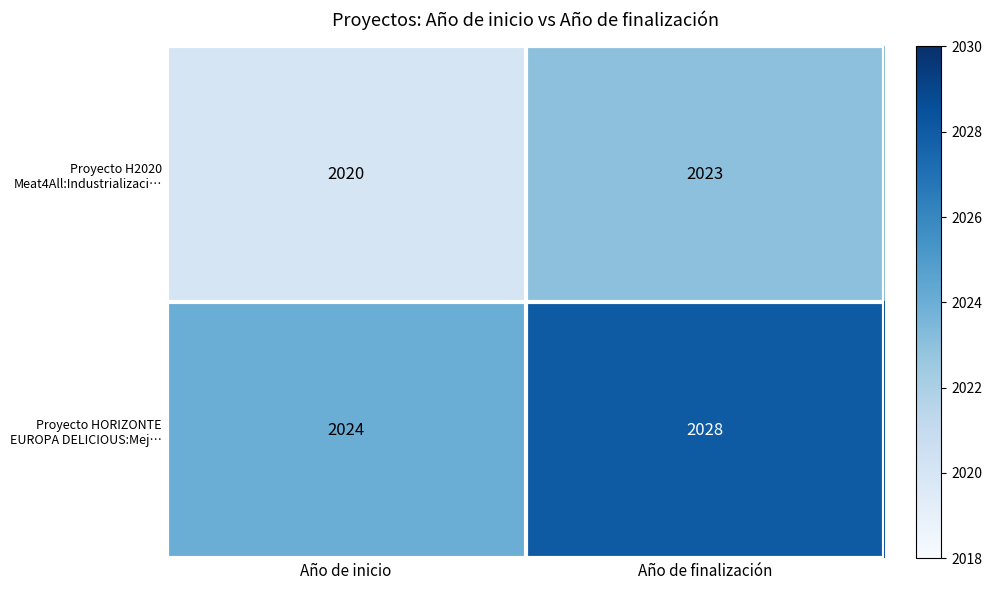

What is the total value across all series at Año de inicio?

4044